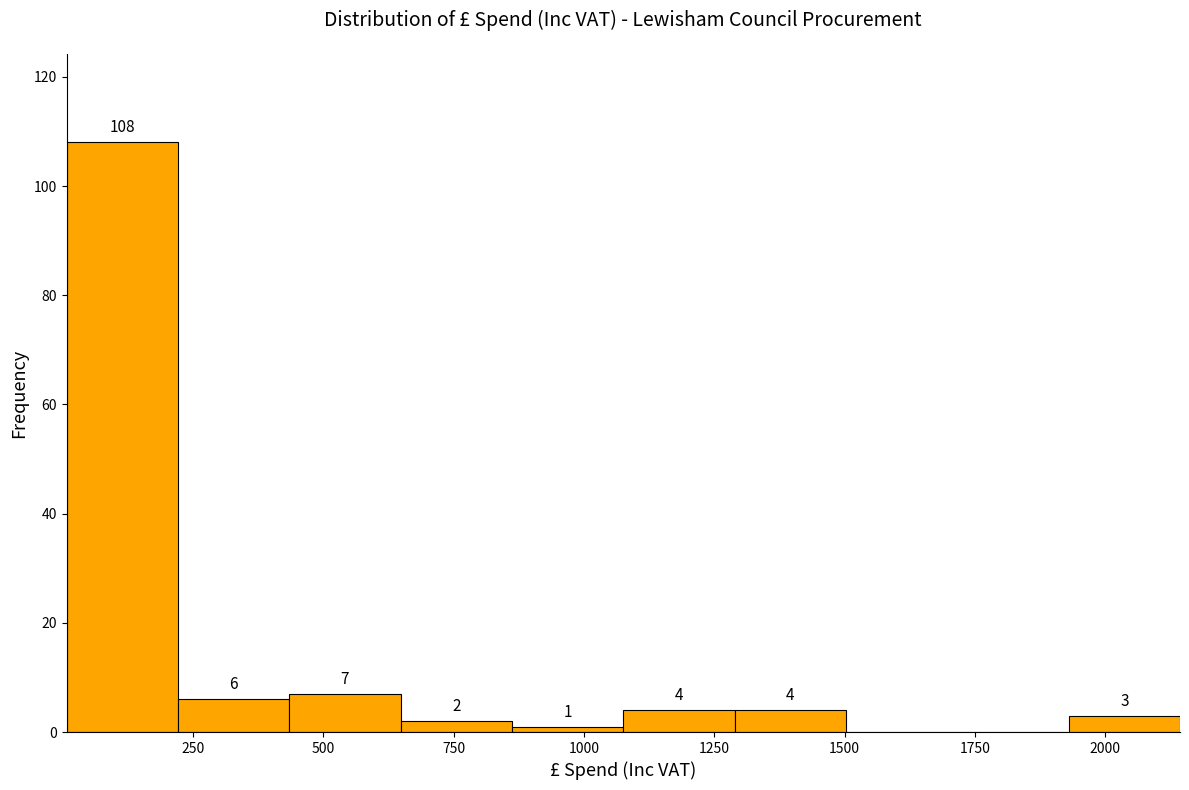

Over which range of the x-axis is the bar tallest?

0 to 200